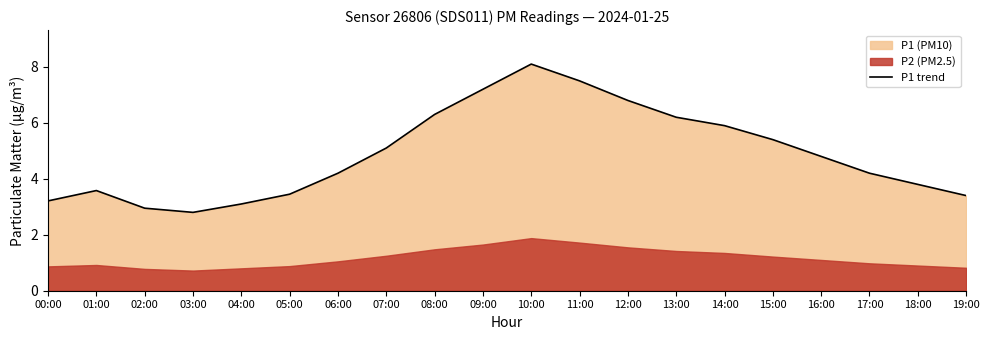

Reading left to right, transcribe all the data shown in this chart.

3.2	3.6	3.0	2.8	3.1	3.5	4.2	5.1	6.3	7.2	8.1	7.5	6.8	6.2	5.9	5.4	4.8	4.2	3.8	3.4